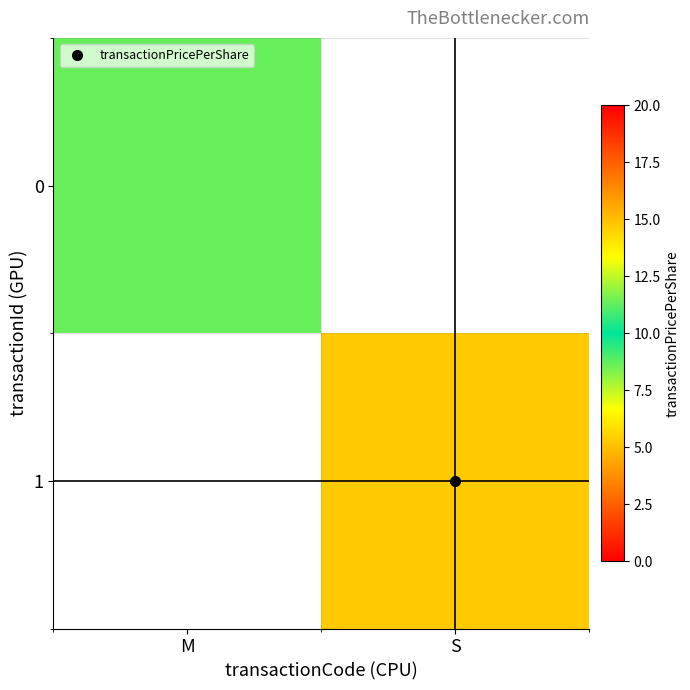

At how many categories does at least one series exceed 14?

1